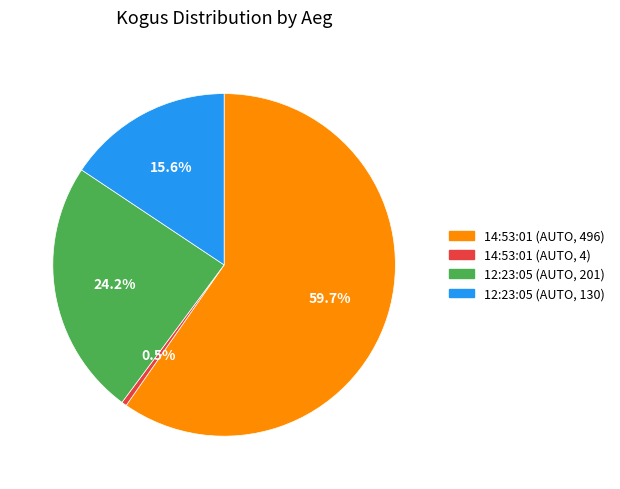

Between 12:23:05 (AUTO, 201) and 14:53:01 (AUTO, 4), which is larger?

12:23:05 (AUTO, 201)